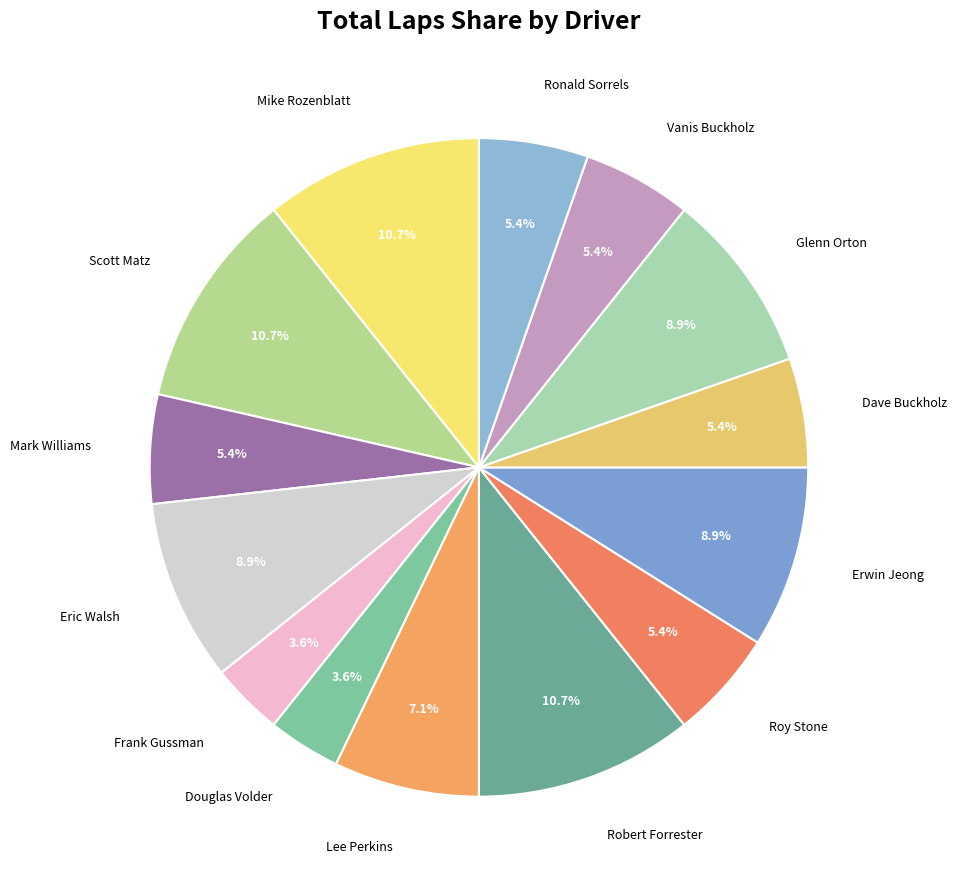

To the nearest percent, what is the difference between the largest and smallest slice percentages?

7%